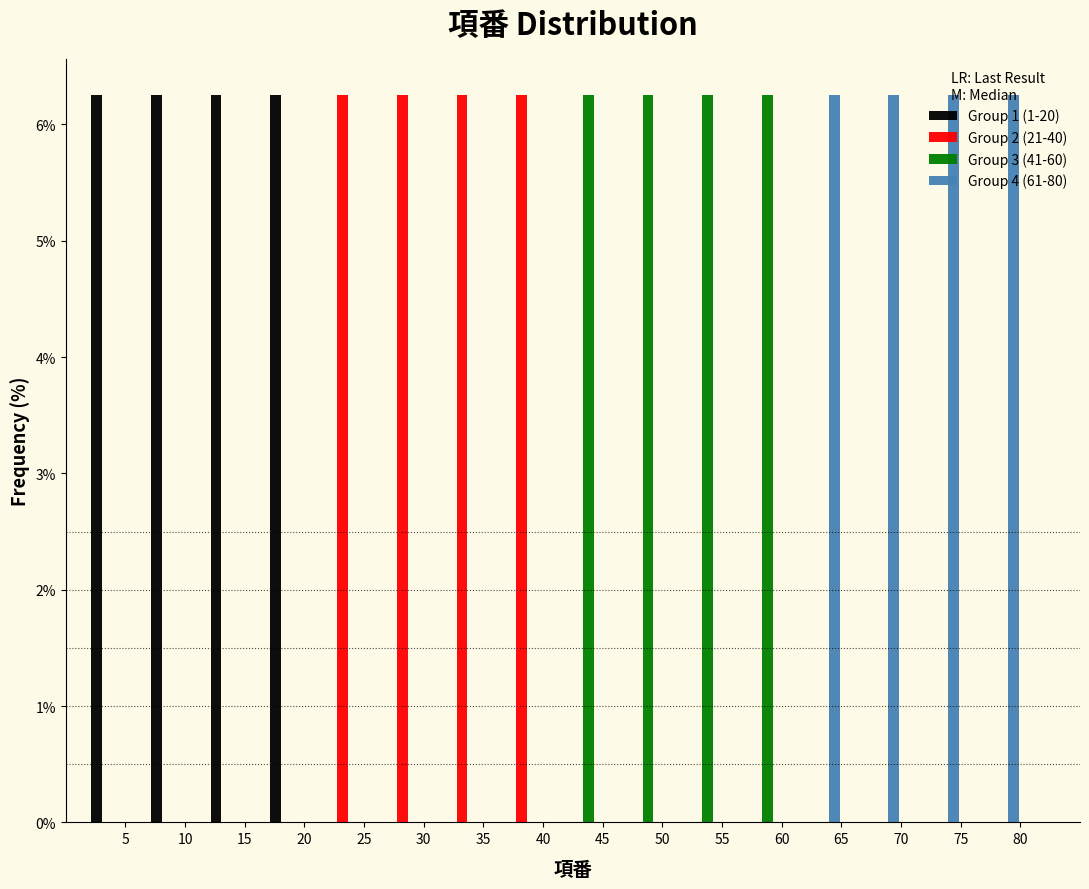

Reading left to right, list every range on the x-axis with the height of the bar of each series over it. The values are not printed on the chart, so give them approximately, as read against the axis.

1 to 6: Group 1 (1-20)=6.3	Group 2 (21-40)=0	Group 3 (41-60)=0	Group 4 (61-80)=0
6 to 11: Group 1 (1-20)=6.3	Group 2 (21-40)=0	Group 3 (41-60)=0	Group 4 (61-80)=0
11 to 16: Group 1 (1-20)=6.3	Group 2 (21-40)=0	Group 3 (41-60)=0	Group 4 (61-80)=0
16 to 21: Group 1 (1-20)=6.3	Group 2 (21-40)=0	Group 3 (41-60)=0	Group 4 (61-80)=0
21 to 26: Group 1 (1-20)=0	Group 2 (21-40)=6.3	Group 3 (41-60)=0	Group 4 (61-80)=0
26 to 31: Group 1 (1-20)=0	Group 2 (21-40)=6.3	Group 3 (41-60)=0	Group 4 (61-80)=0
31 to 36: Group 1 (1-20)=0	Group 2 (21-40)=6.3	Group 3 (41-60)=0	Group 4 (61-80)=0
36 to 41: Group 1 (1-20)=0	Group 2 (21-40)=6.3	Group 3 (41-60)=0	Group 4 (61-80)=0
41 to 46: Group 1 (1-20)=0	Group 2 (21-40)=0	Group 3 (41-60)=6.3	Group 4 (61-80)=0
46 to 51: Group 1 (1-20)=0	Group 2 (21-40)=0	Group 3 (41-60)=6.3	Group 4 (61-80)=0
51 to 56: Group 1 (1-20)=0	Group 2 (21-40)=0	Group 3 (41-60)=6.3	Group 4 (61-80)=0
56 to 61: Group 1 (1-20)=0	Group 2 (21-40)=0	Group 3 (41-60)=6.3	Group 4 (61-80)=0
61 to 66: Group 1 (1-20)=0	Group 2 (21-40)=0	Group 3 (41-60)=0	Group 4 (61-80)=6.3
66 to 71: Group 1 (1-20)=0	Group 2 (21-40)=0	Group 3 (41-60)=0	Group 4 (61-80)=6.3
71 to 76: Group 1 (1-20)=0	Group 2 (21-40)=0	Group 3 (41-60)=0	Group 4 (61-80)=6.3
76 to 81: Group 1 (1-20)=0	Group 2 (21-40)=0	Group 3 (41-60)=0	Group 4 (61-80)=6.3